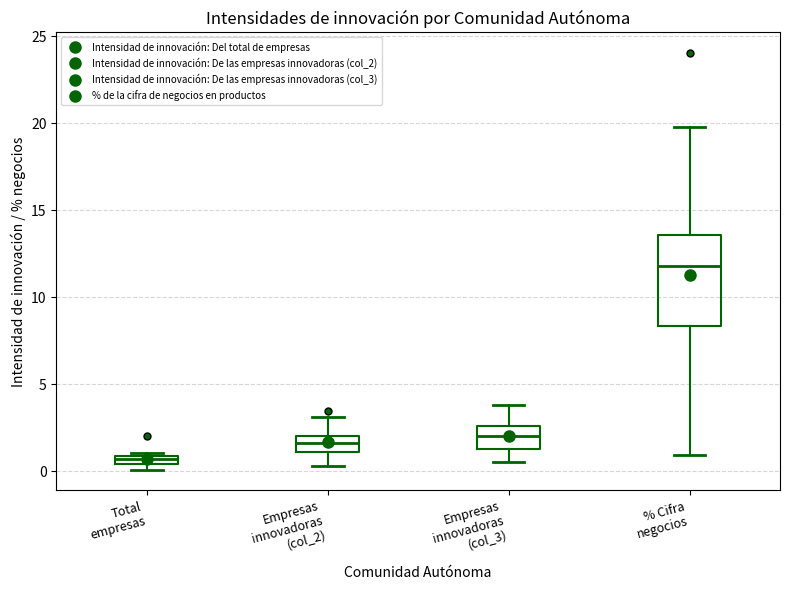

Where is the lower edge of the box for Total empresas on the y-axis? The values are not printed on the chart, so give them approximately, as read against the axis.

0.5